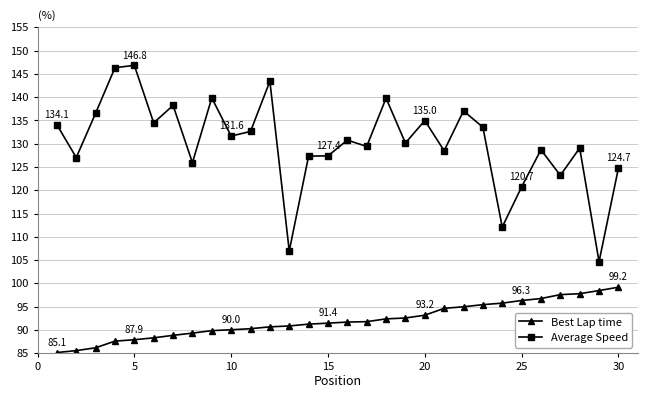

True or false: Average Speed has more than 0 interior local peaks.

True